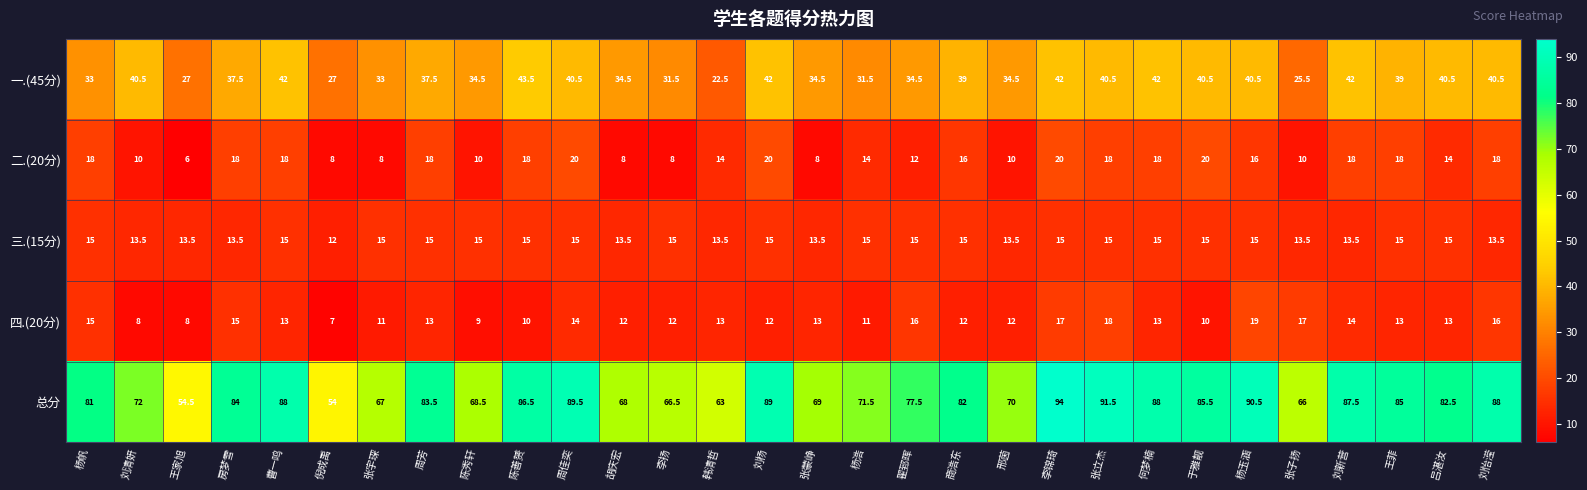

What is the maximum value shown in the chart?

94.0